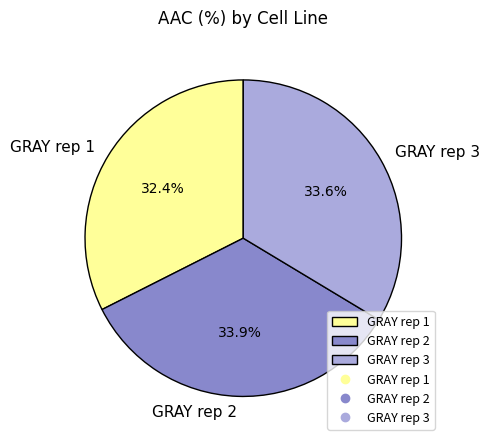

To the nearest percent, what portion does GRAY rep 1 represent?

32%